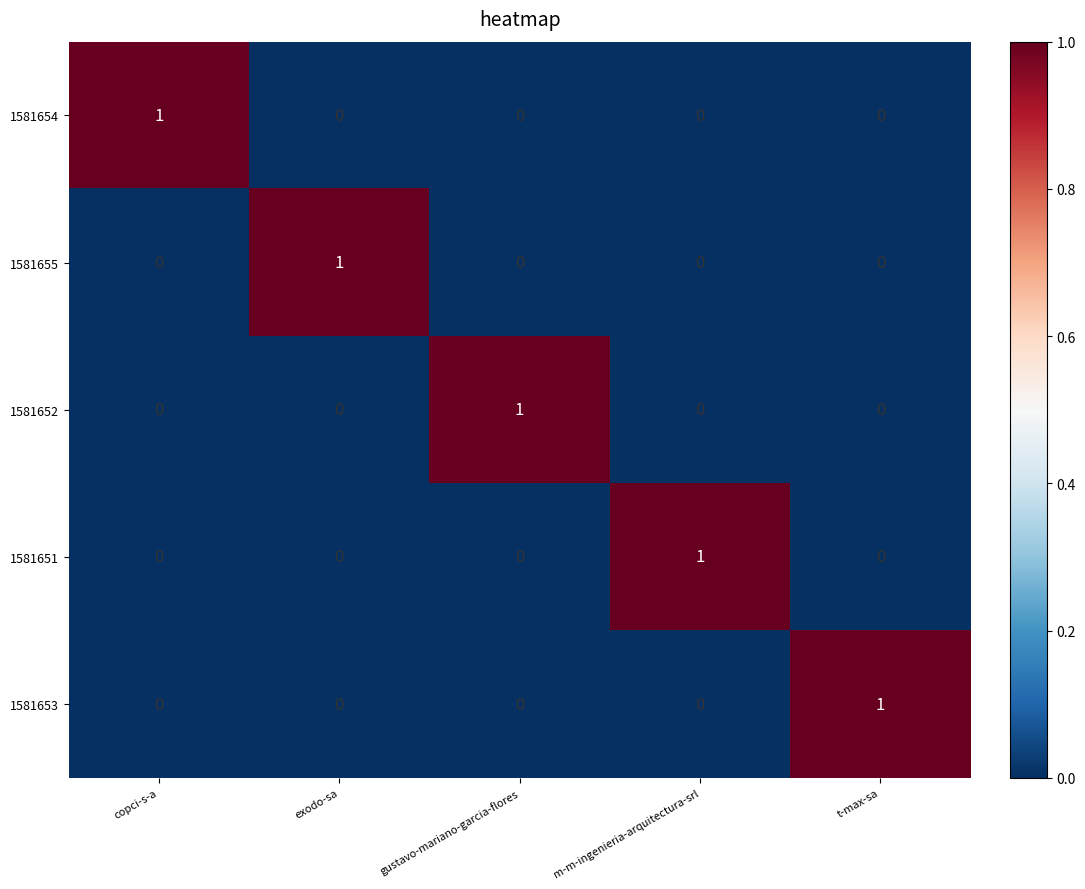

How many values in 1581653 are above zero?

1